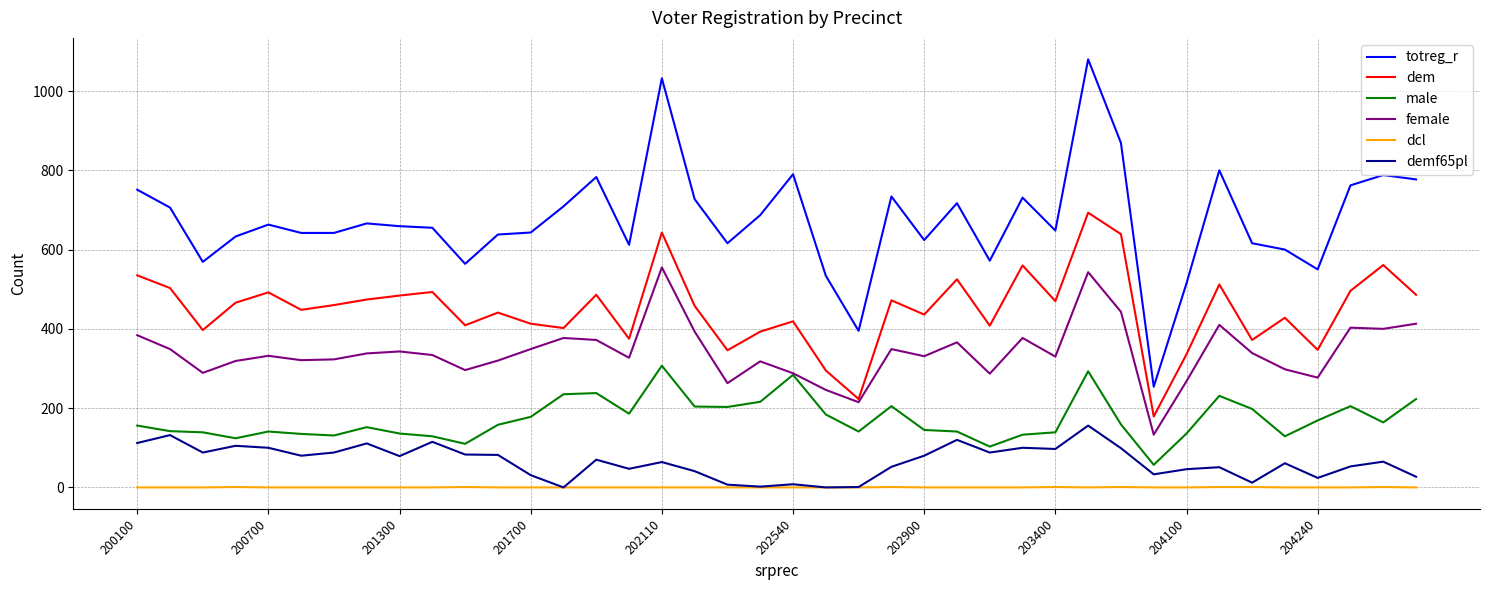

What is the maximum value for male?

307